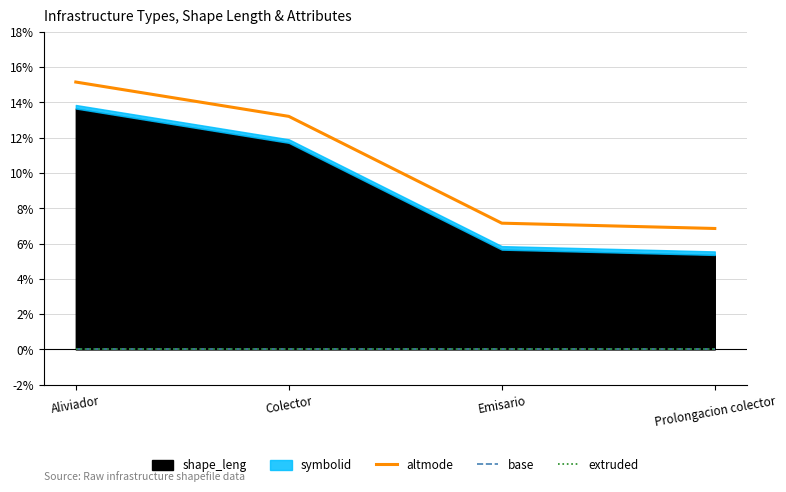

True or false: extruded and base cross at least once.

False